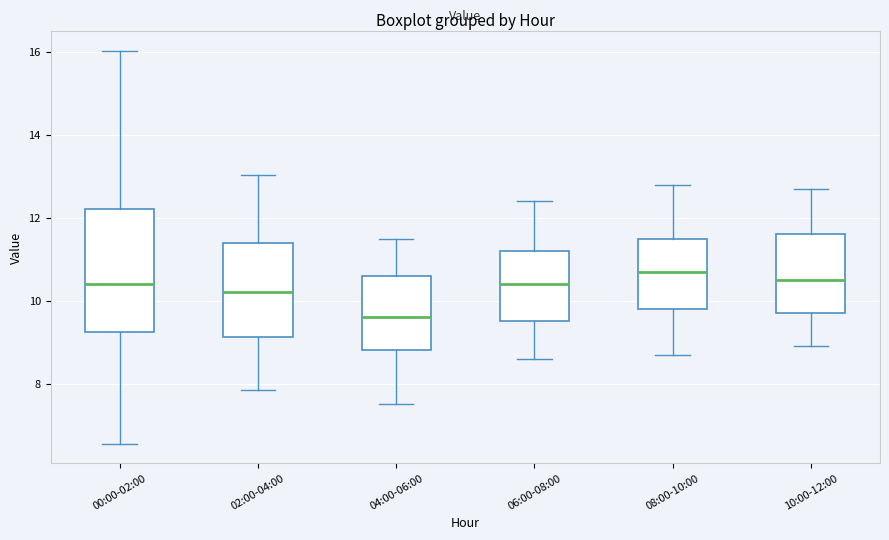

Where is the lower edge of the box for 06:00-08:00 on the y-axis? The values are not printed on the chart, so give them approximately, as read against the axis.

9.6